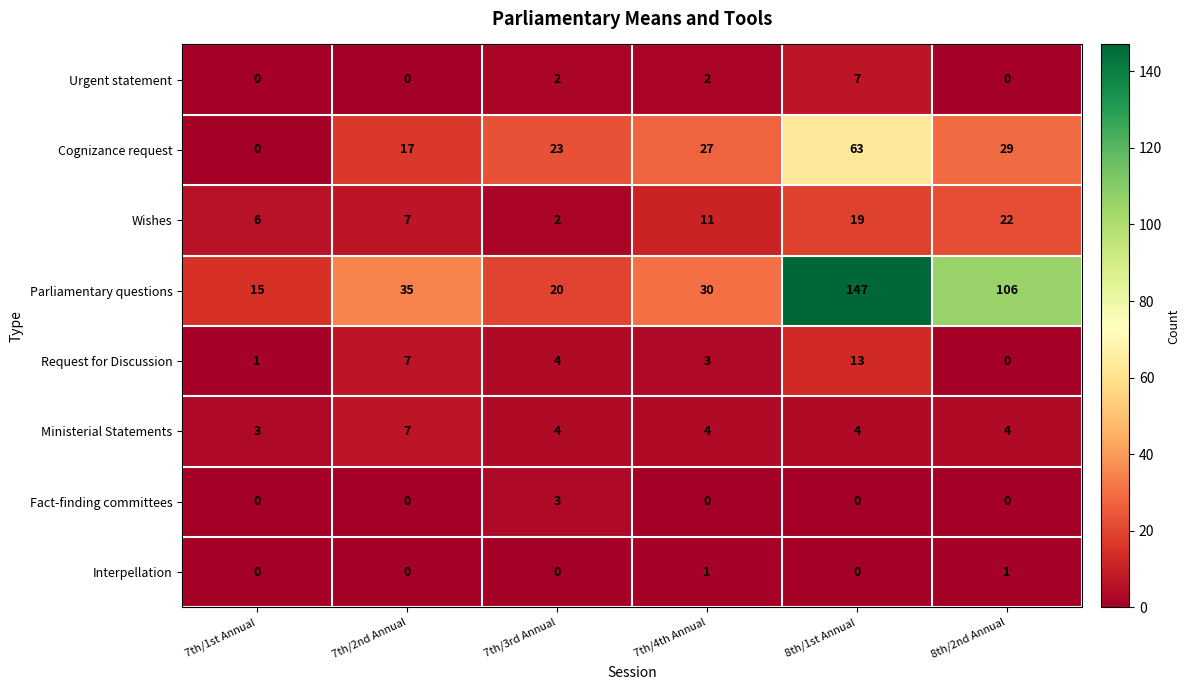

At which label is Wishes closest to 12?

7th/4th Annual